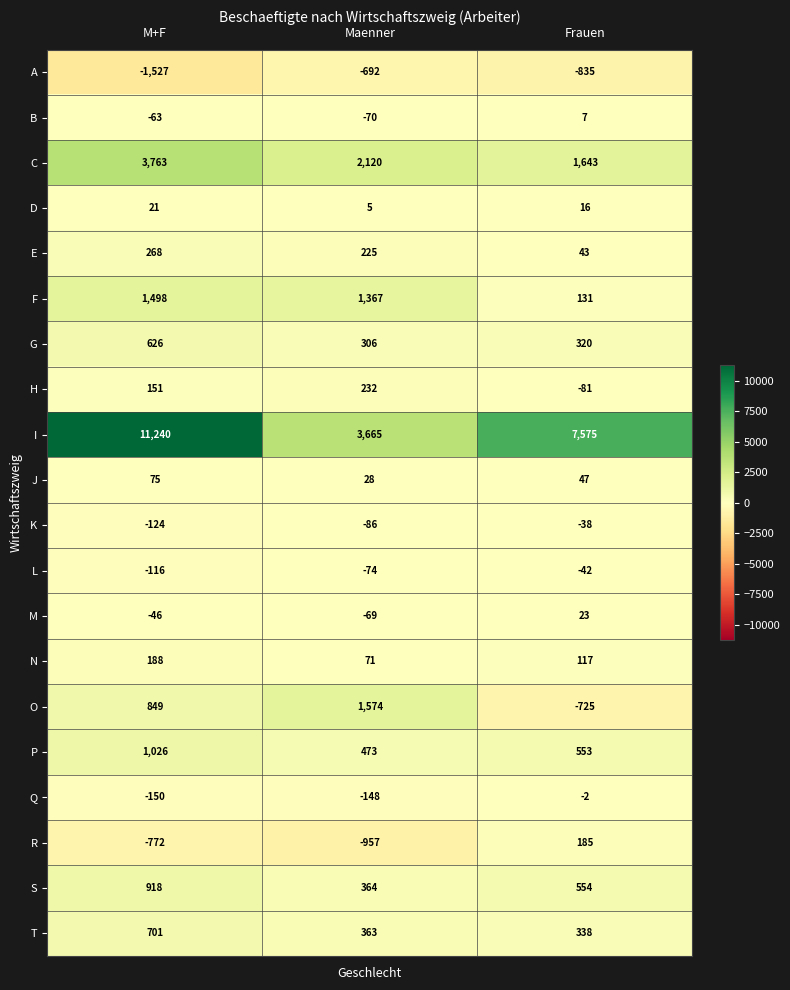

What is the spread (max minus min) of values at Maenner?

4622